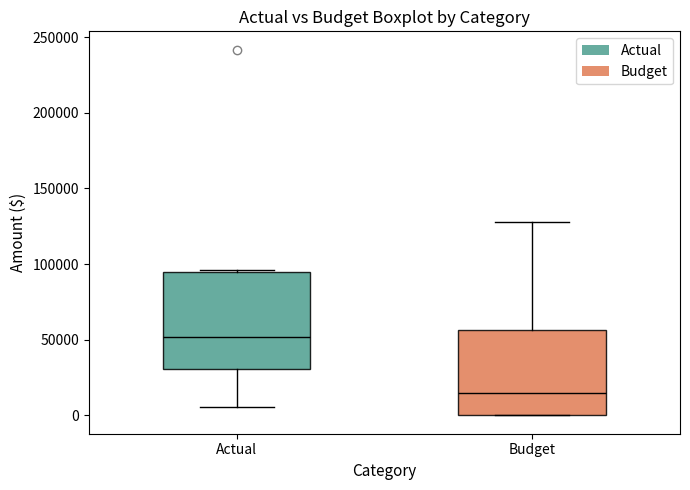

Reading left to right, transcribe this box plot: for each box, give where its median line is, the range the box spans, and where its two whiskers end, as read against the y-axis. The values are not printed on the chart, so give them approximately, as read against the axis.

Actual: median 50000, box 30000 to 95000, whiskers 5000 to 95000
Budget: median 15000, box 0 to 55000, whiskers 0 to 130000